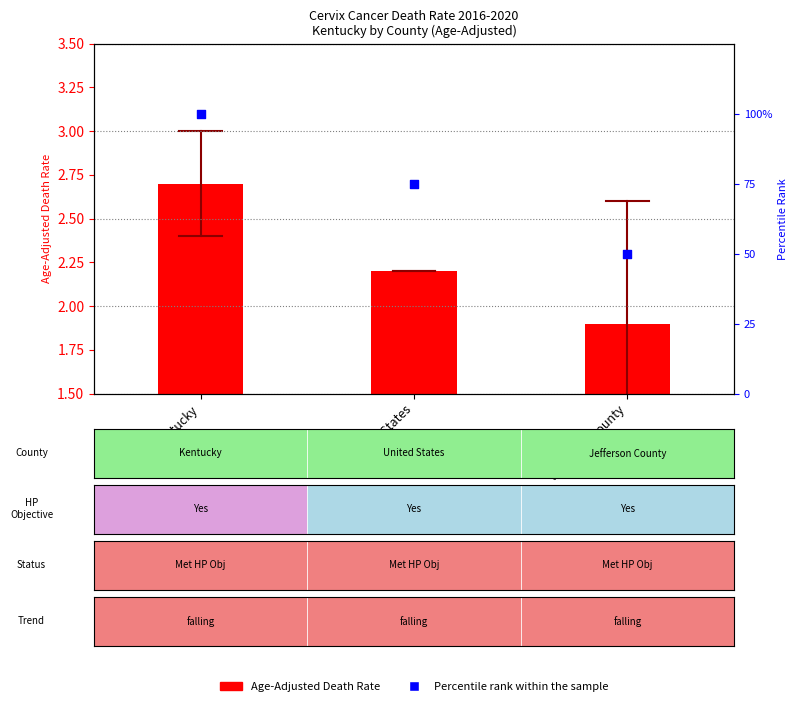

What are all the series names shown in the legend?

Age-Adjusted Death Rate, Percentile rank within the sample